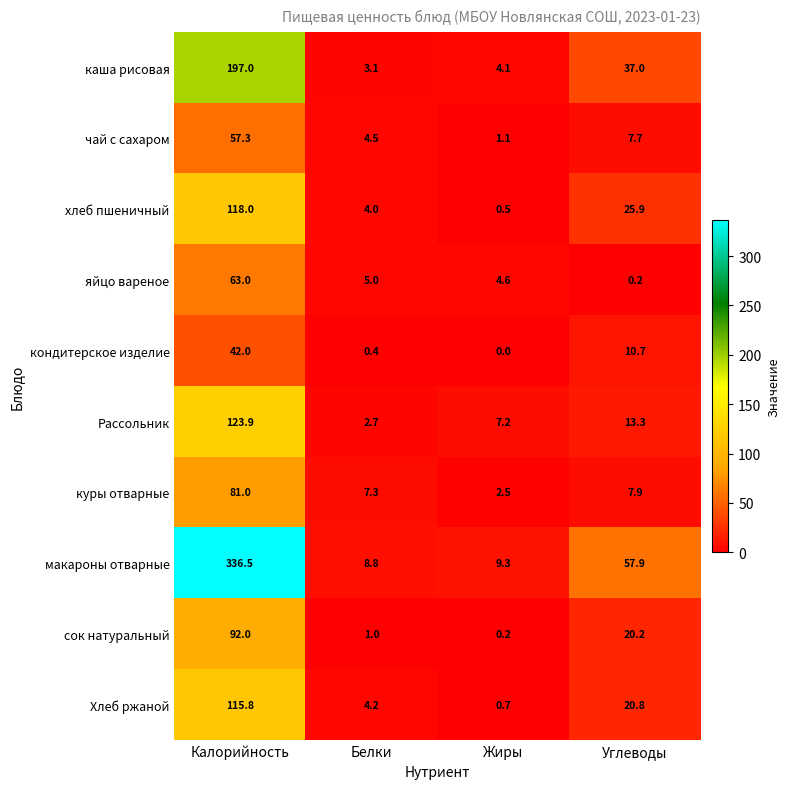

Where does the Хлеб ржаной series first go above 20?

Калорийность